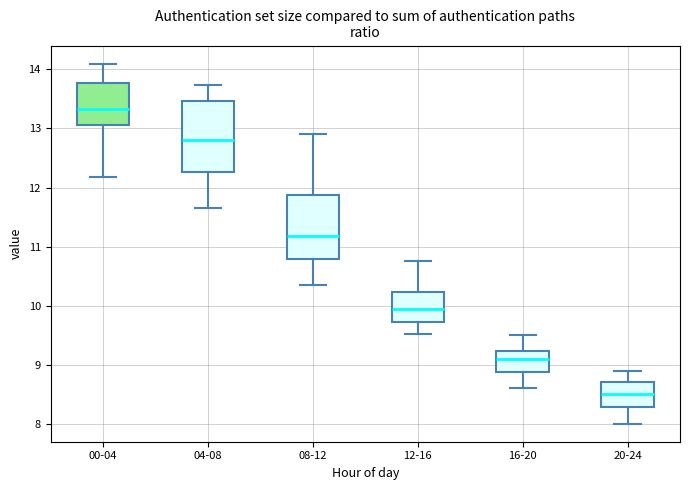

Where does the upper whisker of the box for 08-12 end on the y-axis? The values are not printed on the chart, so give them approximately, as read against the axis.

12.9